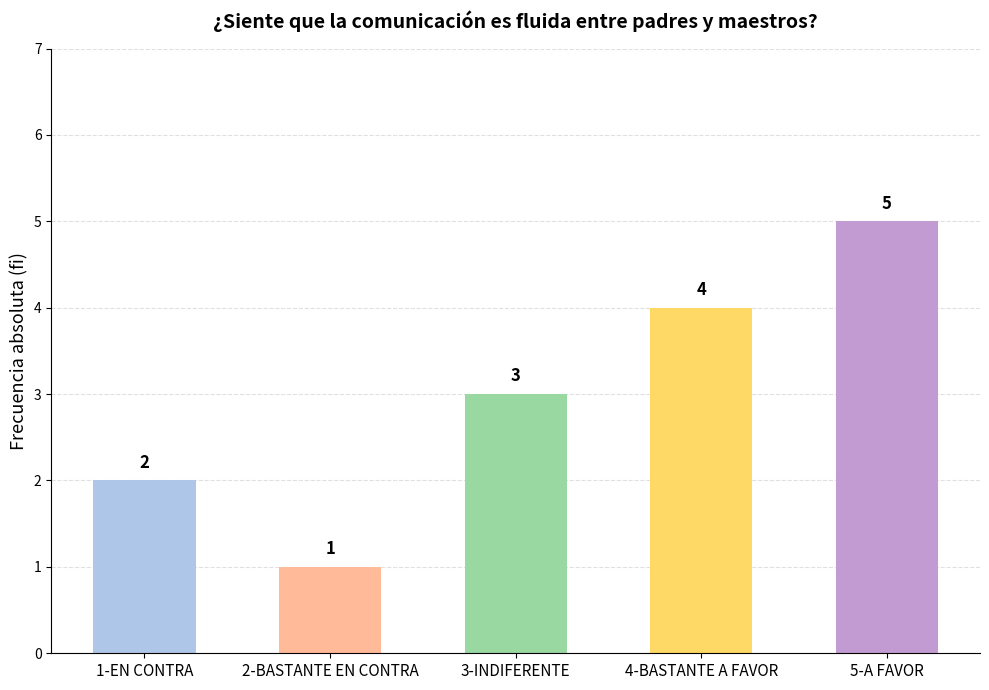

What is the value of the 4th bar from the left?

4